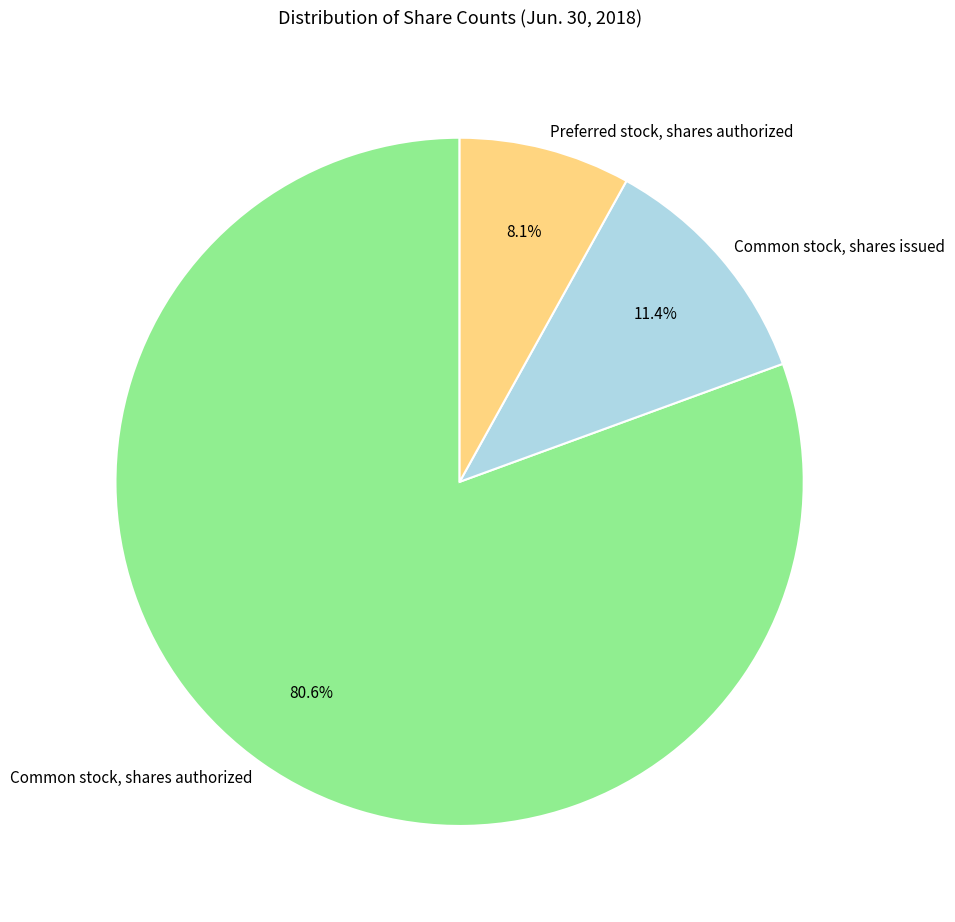

Rank the categories by value from highest to lowest.

Common stock, shares authorized, Common stock, shares issued, Preferred stock, shares authorized